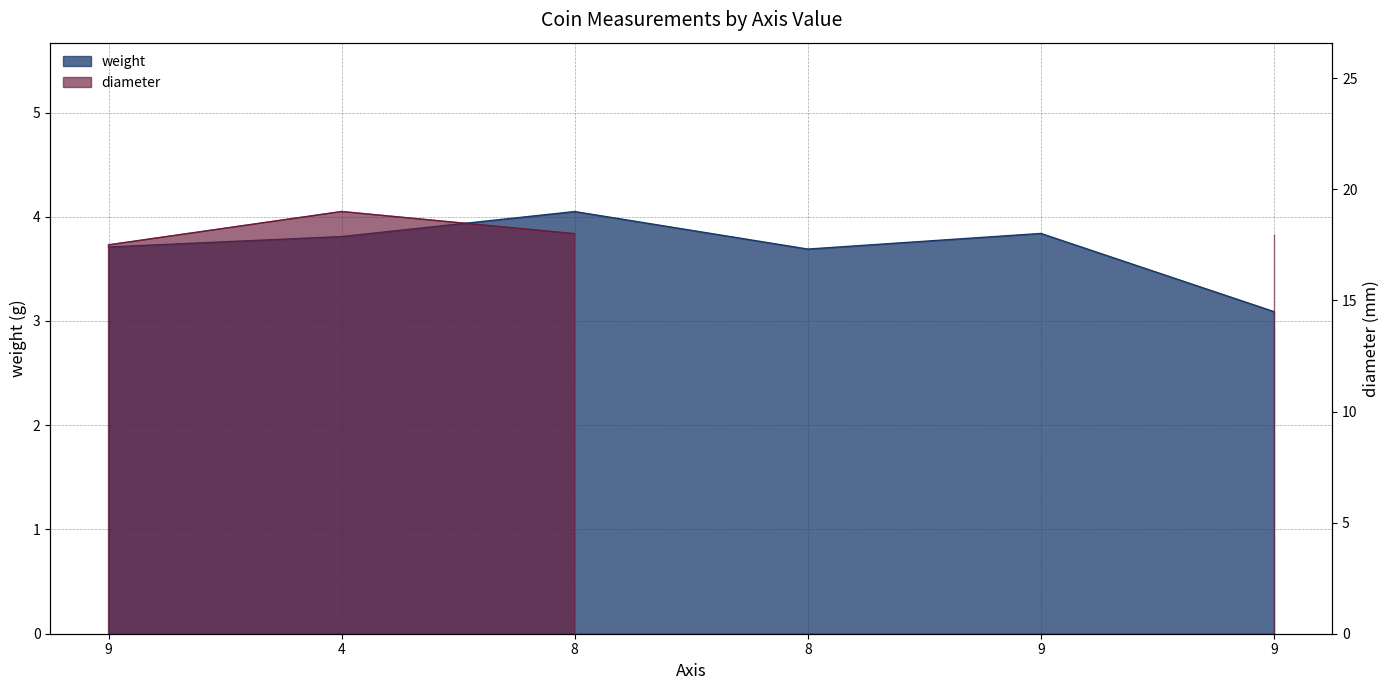

What is the sum of the values at 9 and 4?

7.7